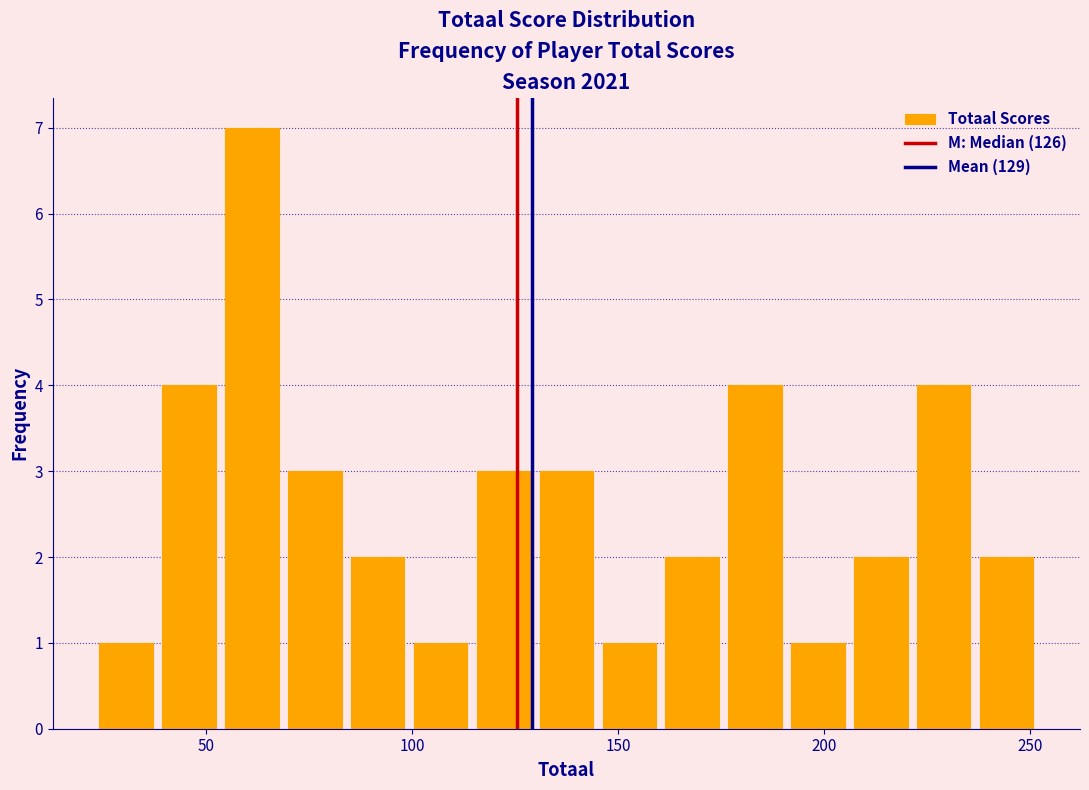

Read against the x-axis, roughly where is the centre of the tallest bar?

60